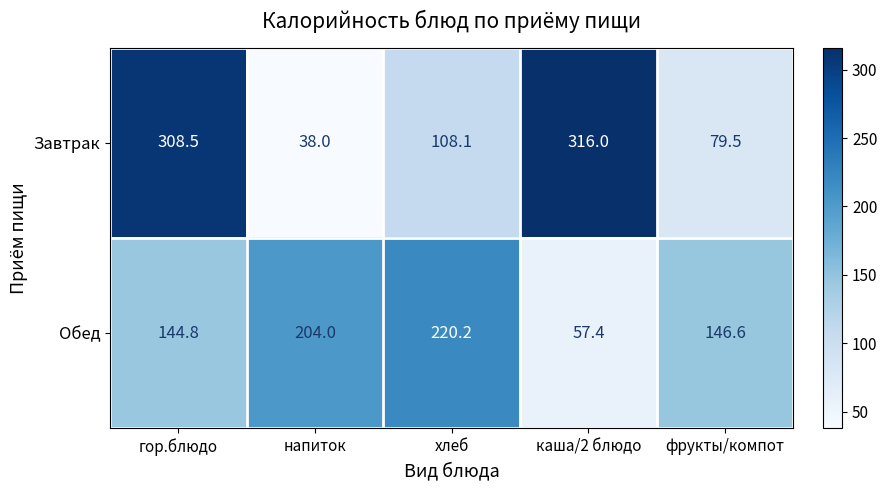

At напиток, list the series in order from smallest to largest.

Завтрак, Обед